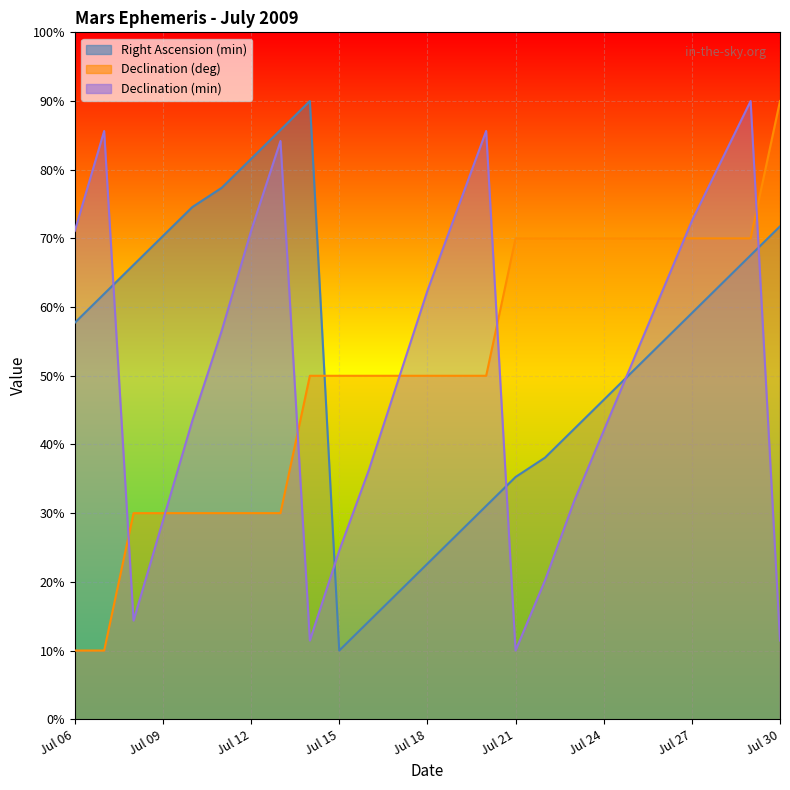

Between Jul 12 and Jul 10, which is larger?

Jul 12